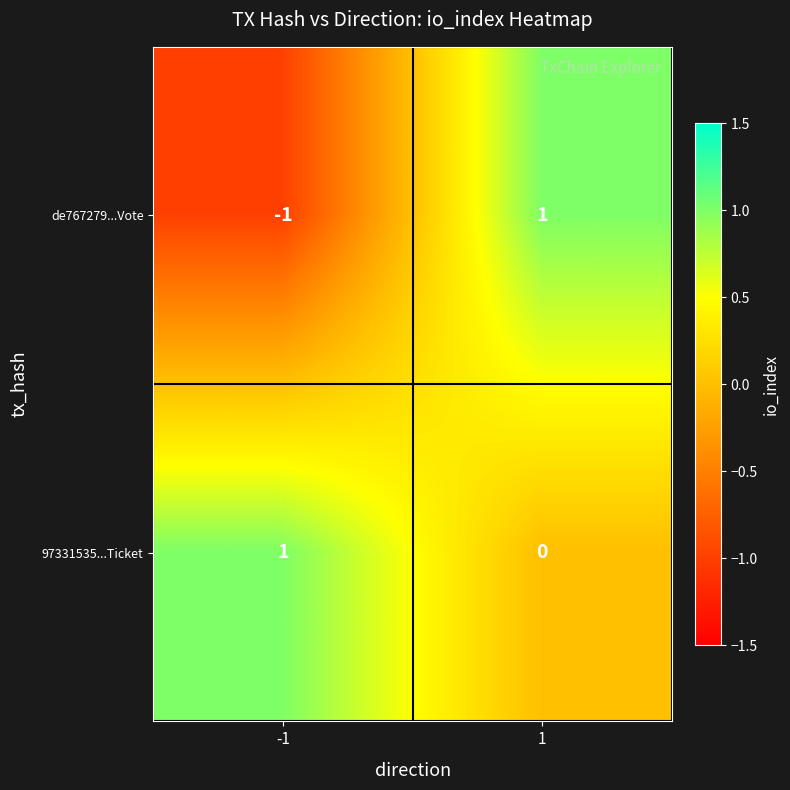

The 97331535...Ticket series shows 1 at -1. True or false?

True